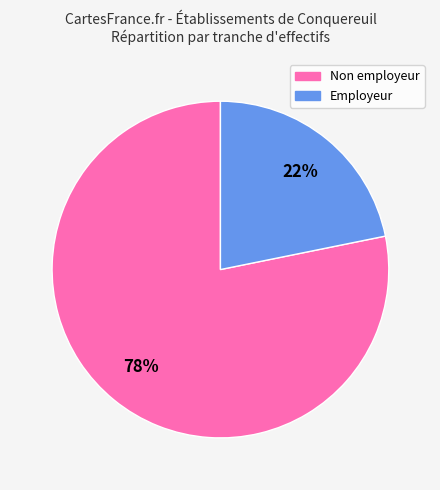

Which slice is the largest?

Non employeur